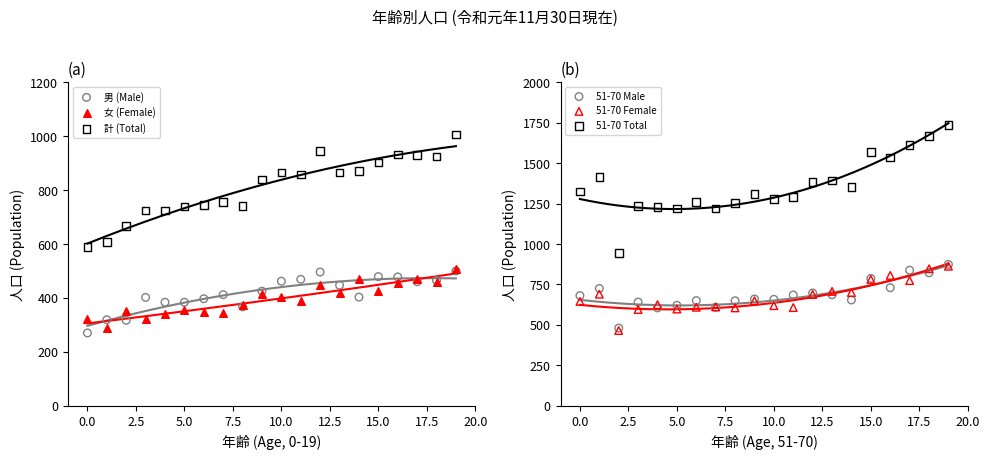

Is the value of 51-70 Male at 14 greater than the value of 女 (Female) at 5.0?

Yes